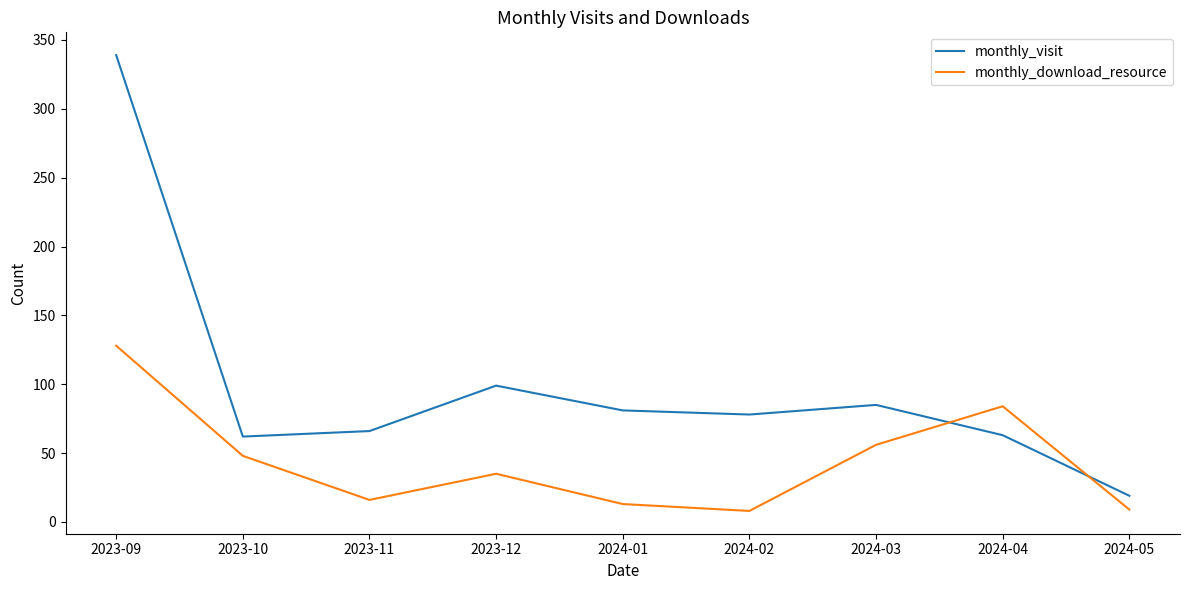

The monthly_visit series shows 39 at 2024-02. True or false?

False